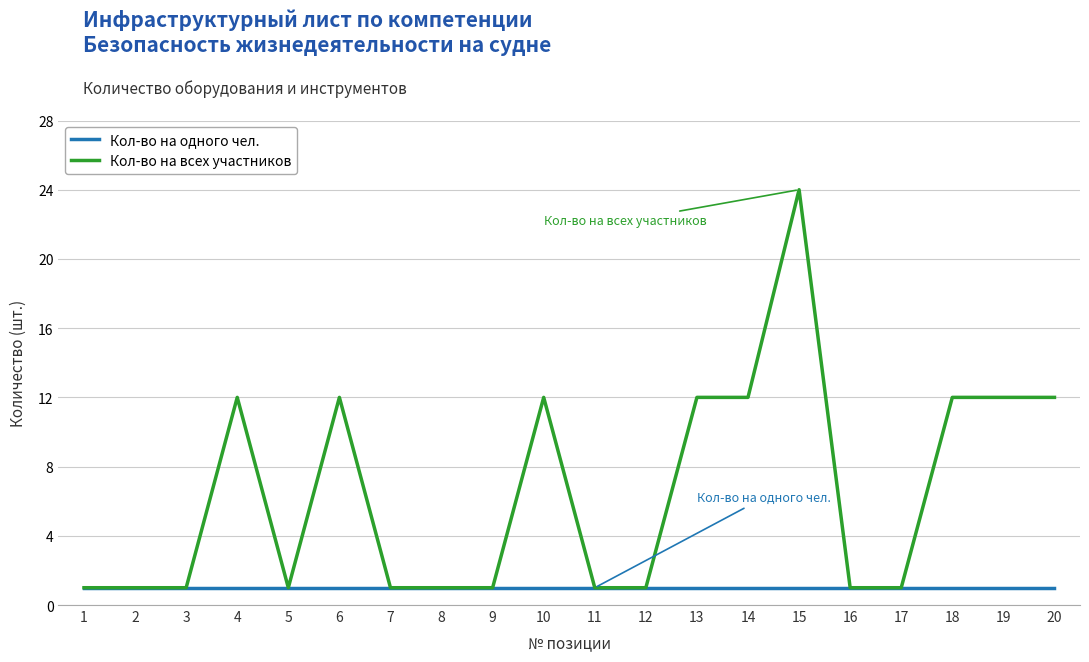

At which category is the sum across all series the highest?

15